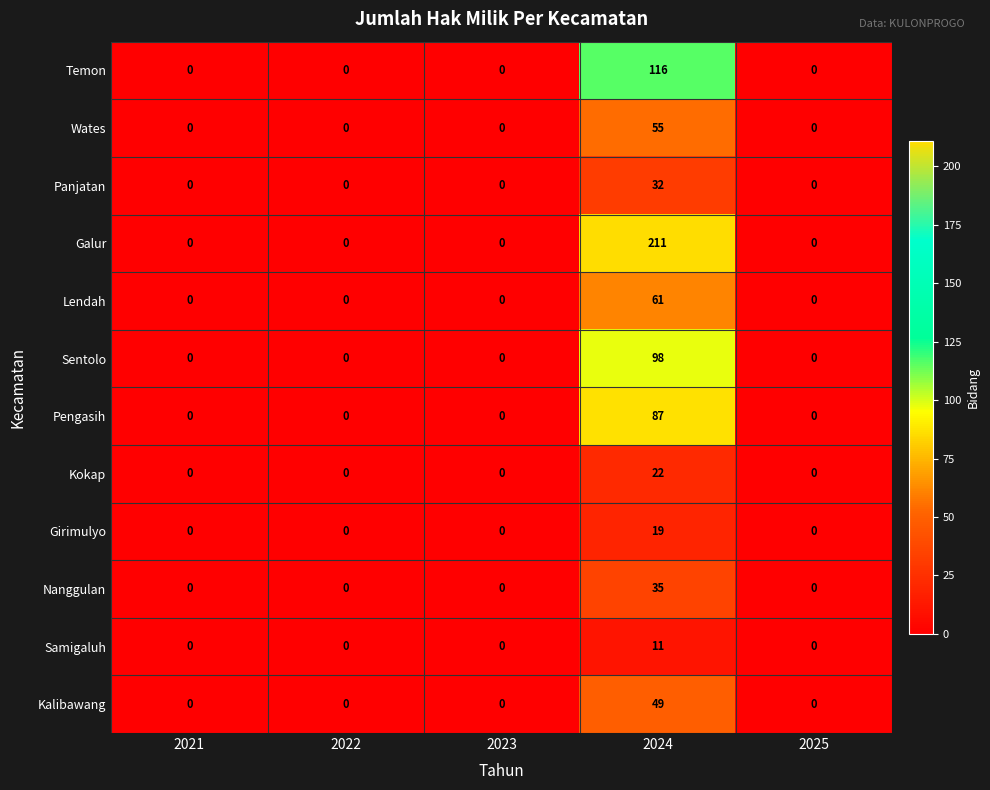

List the series in order of their peak value, lowest first.

Samigaluh, Girimulyo, Kokap, Panjatan, Nanggulan, Kalibawang, Wates, Lendah, Pengasih, Sentolo, Temon, Galur